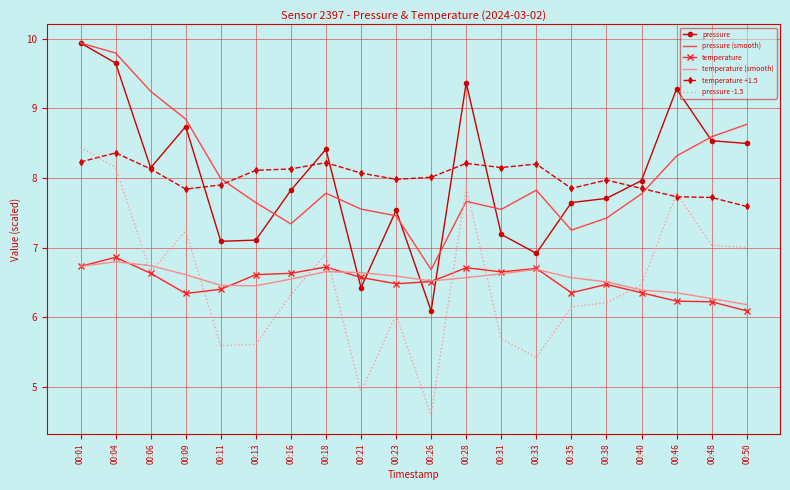

What is the average value of the temperature series?

6.5